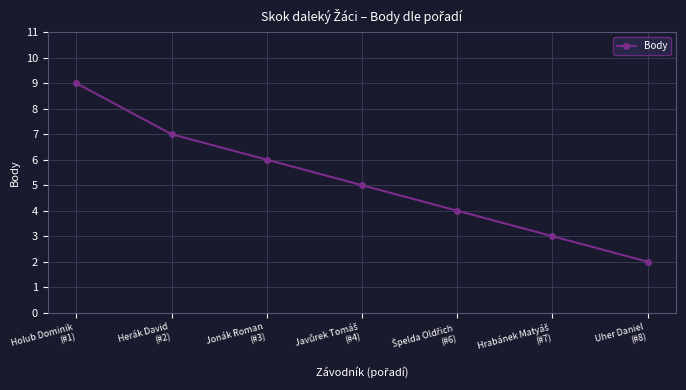

At which label does the data first exceed 5?

Holub Dominik
(#1)